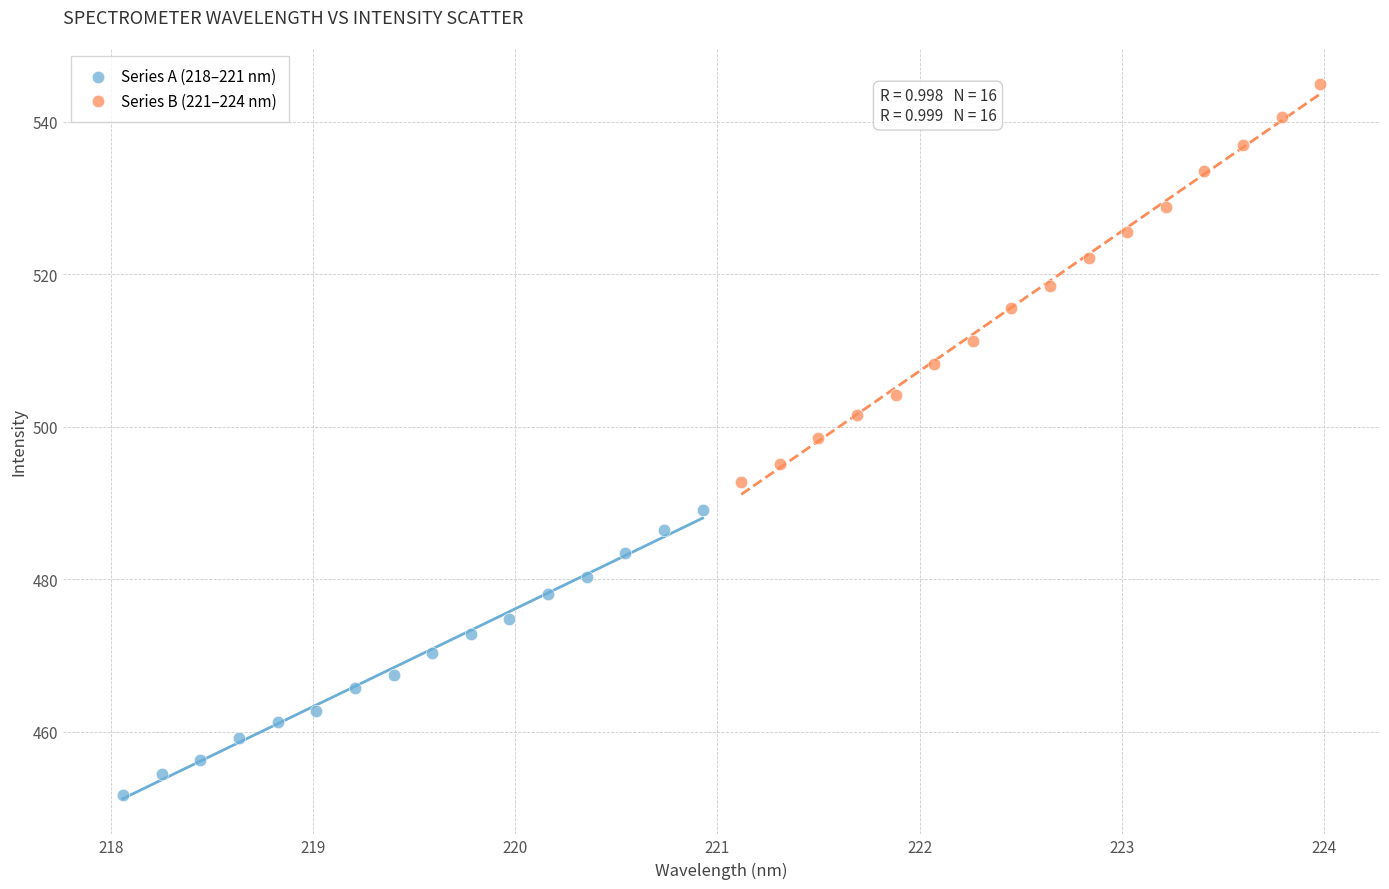

What are all the series names shown in the legend?

Series A (218–221 nm), Series B (221–224 nm)